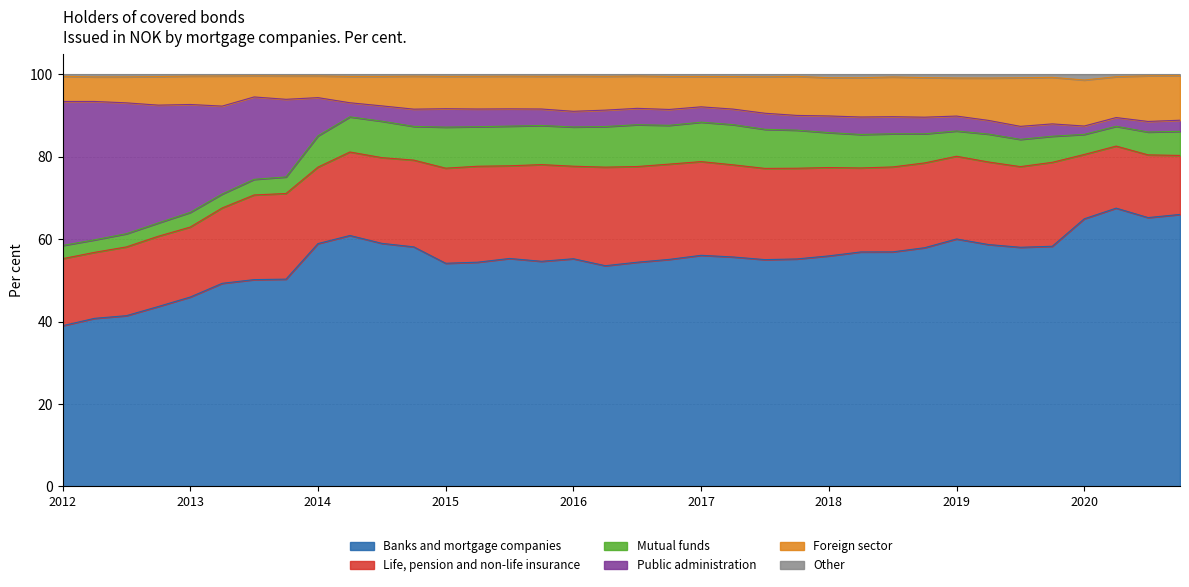

What is the lowest value of the Banks and mortgage companies series?

39.0